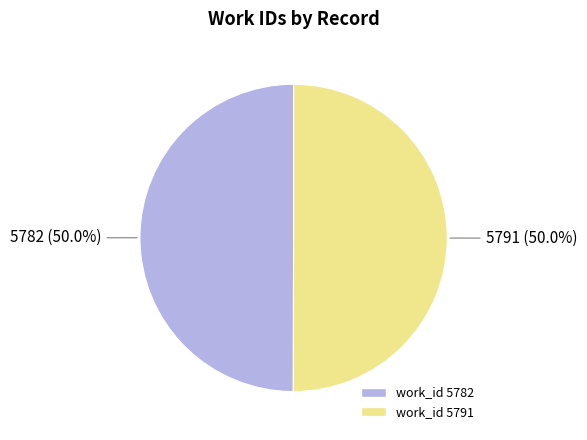

How many segments does this pie chart have?

2